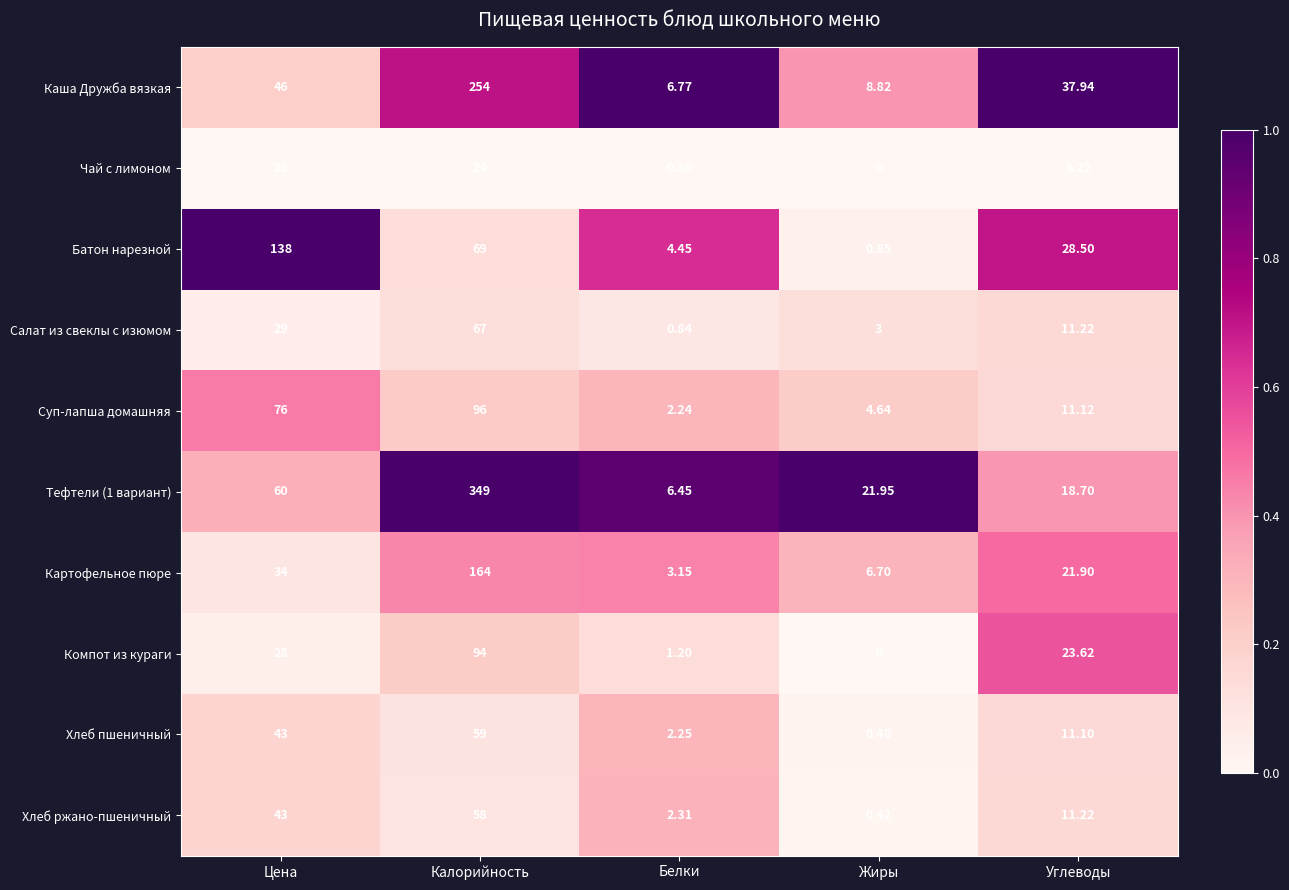

At which label is Картофельное пюре closest to 83?

Цена